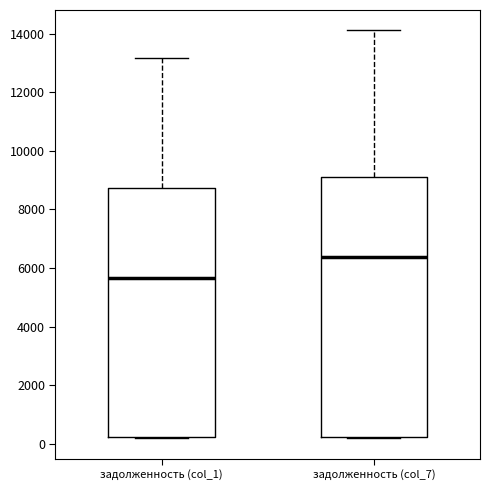

Reading left to right, transcribe this box plot: for each box, give where its median line is, the range the box spans, and where its two whiskers end, as read against the y-axis. The values are not printed on the chart, so give them approximately, as read against the axis.

задолженность (col_1): median 5600, box 200 to 8800, whiskers 200 to 13200
задолженность (col_7): median 6400, box 200 to 9200, whiskers 200 to 14200